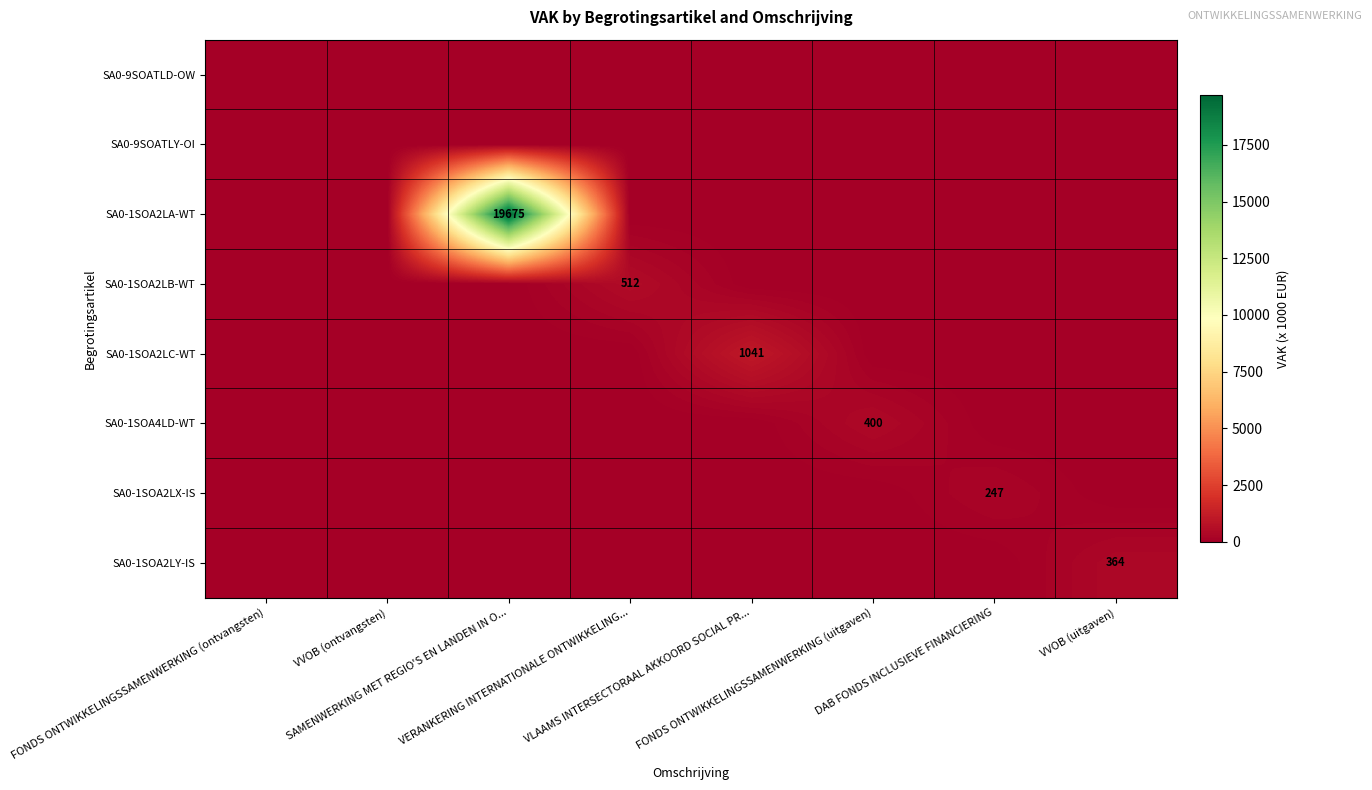

At VVOB (uitgaven), list the series in order from largest to smallest.

SA0-1SOA2LY-IS, SA0-9SOATLD-OW, SA0-9SOATLY-OI, SA0-1SOA2LA-WT, SA0-1SOA2LB-WT, SA0-1SOA2LC-WT, SA0-1SOA4LD-WT, SA0-1SOA2LX-IS